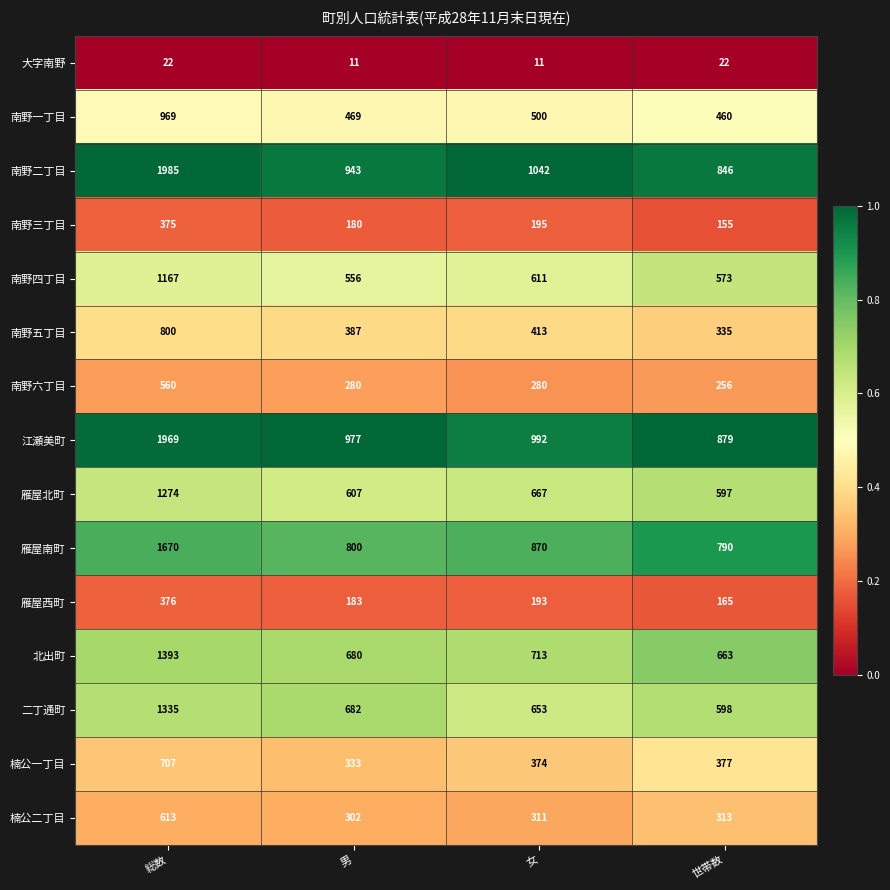

What is the maximum value for 雁屋西町?

376